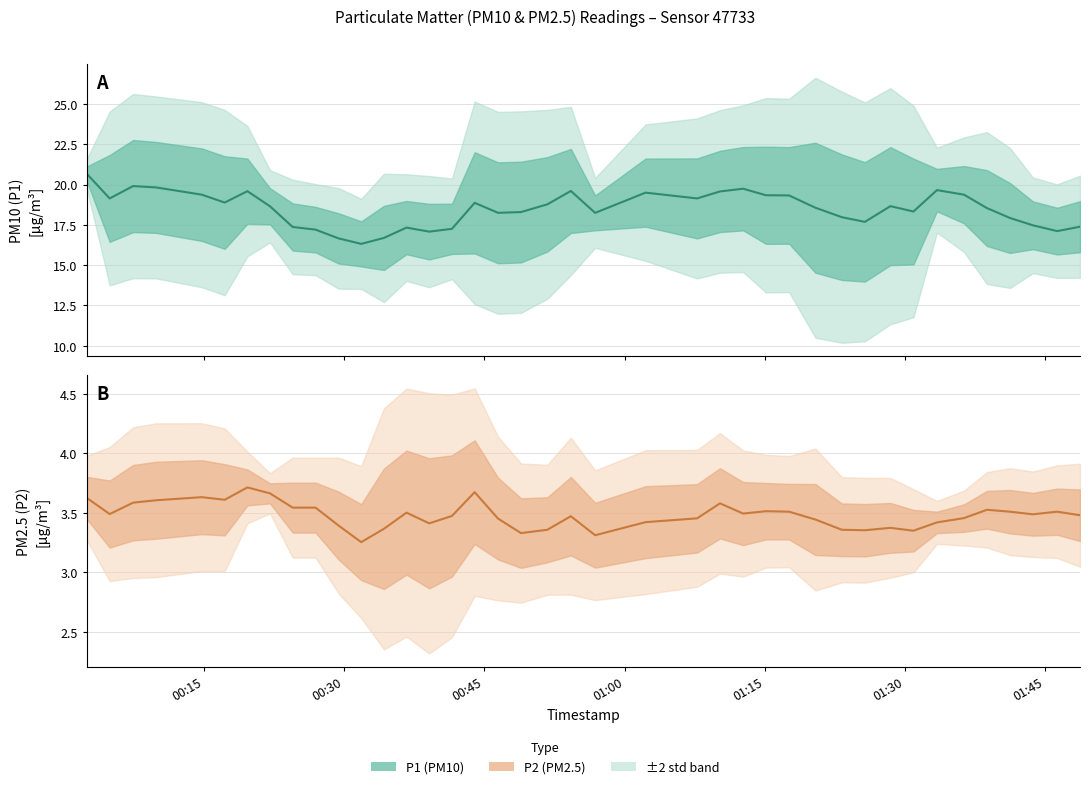

What is the value of the P2 mean point at the 9th from the left?

3.5